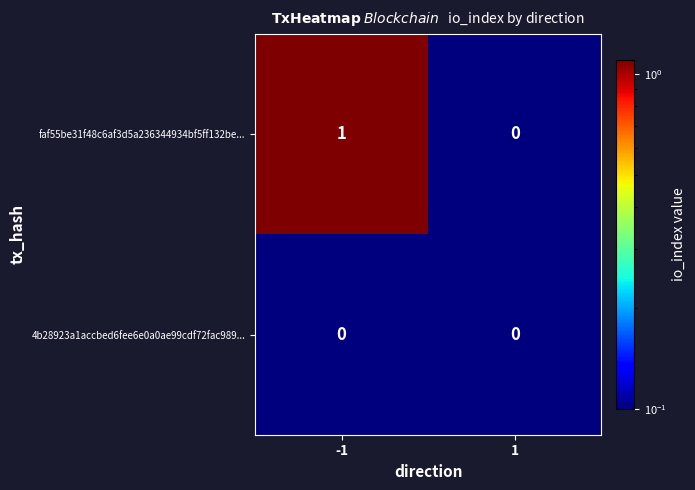

Reading left to right, extract all data points from this chart.

faf55be31f48c6af3d5a236344934bf5ff132be...: 1	0
4b28923a1accbed6fee6e0a0ae99cdf72fac989...: 0	0